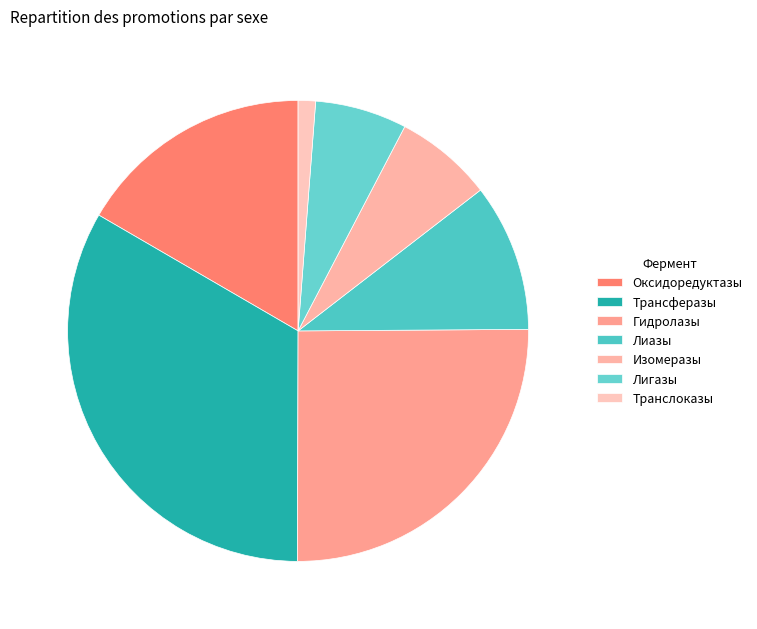

True or false: Оксидоредуктазы accounts for 23% of the total.

False